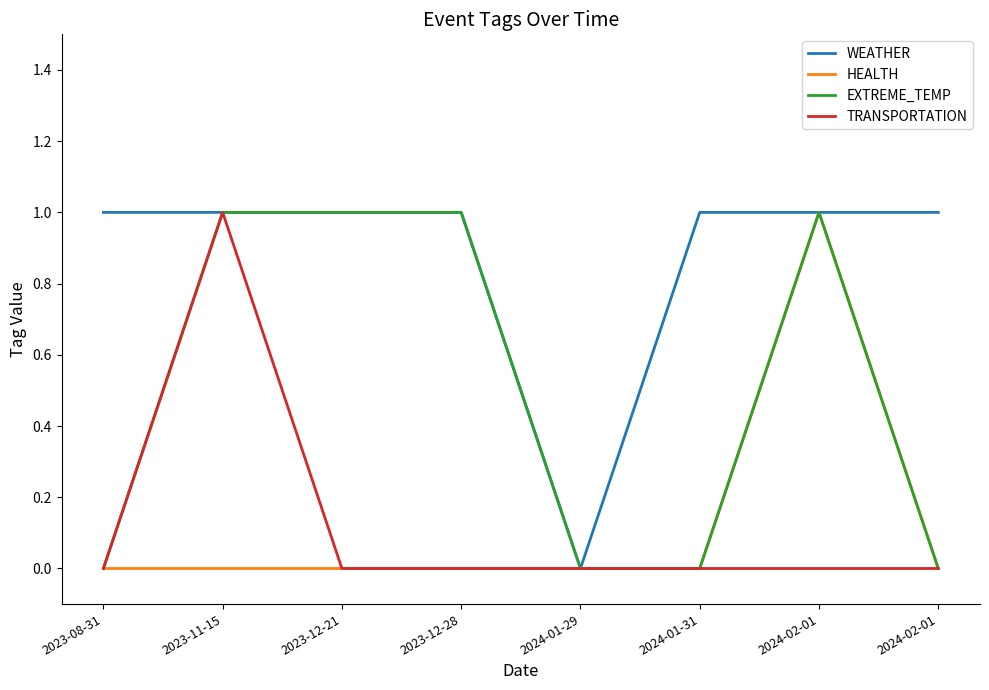

At how many categories does at least one series exceed 0?

7